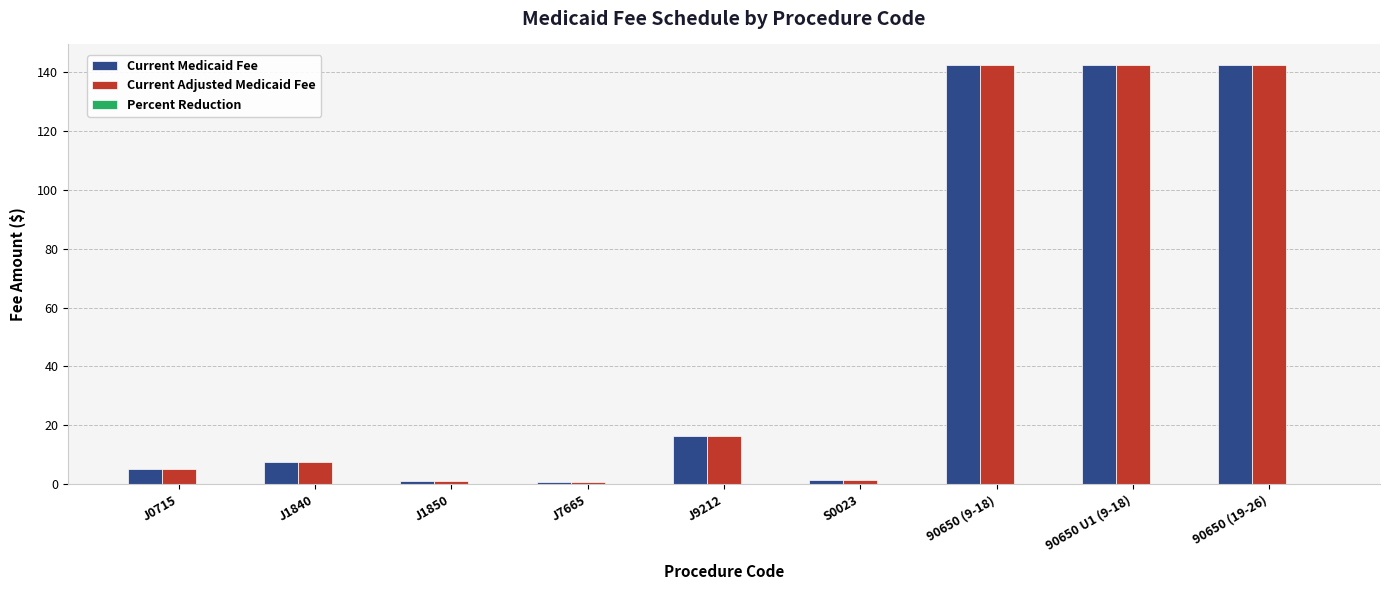

At which label is Current Adjusted Medicaid Fee closest to 71?

J9212